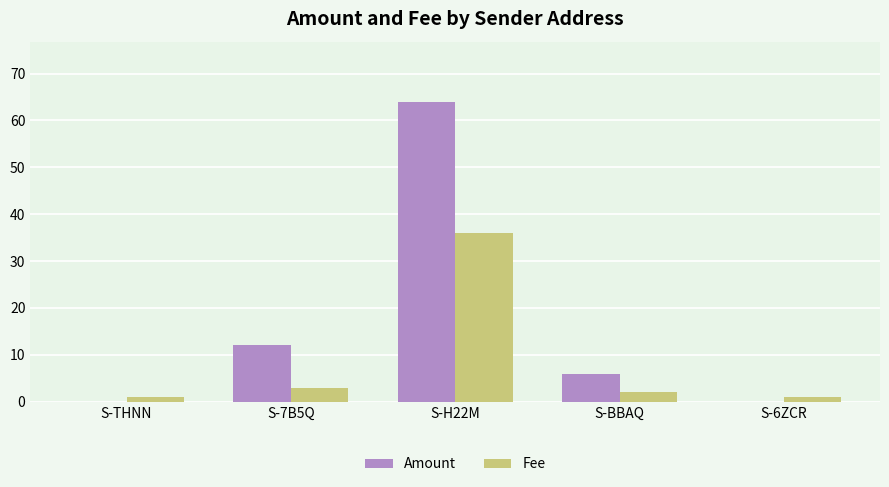

What is the total value across all series at S-6ZCR?

1.0